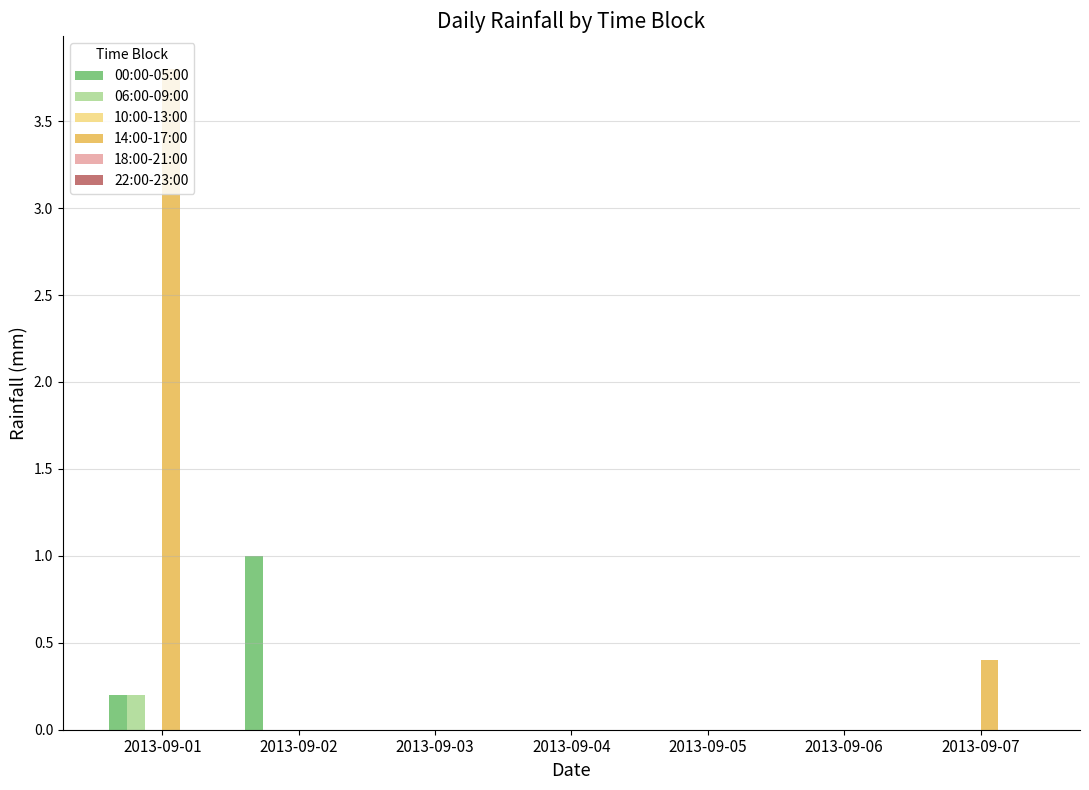

At which category does the chart reach its peak across all series?

2013-09-01